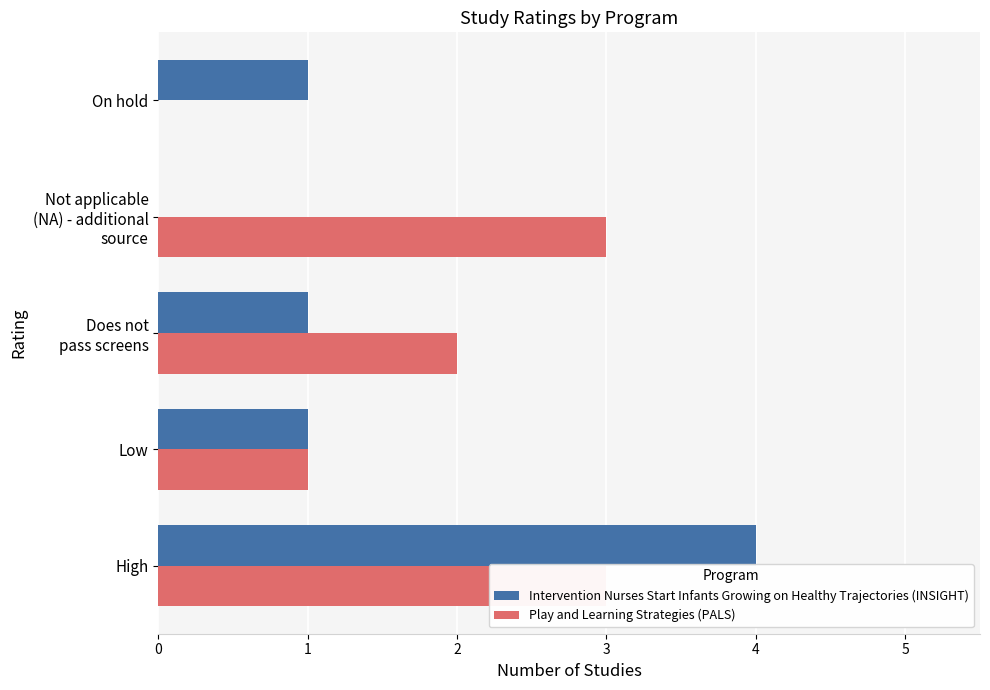

What are all the series names shown in the legend?

Intervention Nurses Start Infants Growing on Healthy Trajectories (INSIGHT), Play and Learning Strategies (PALS)